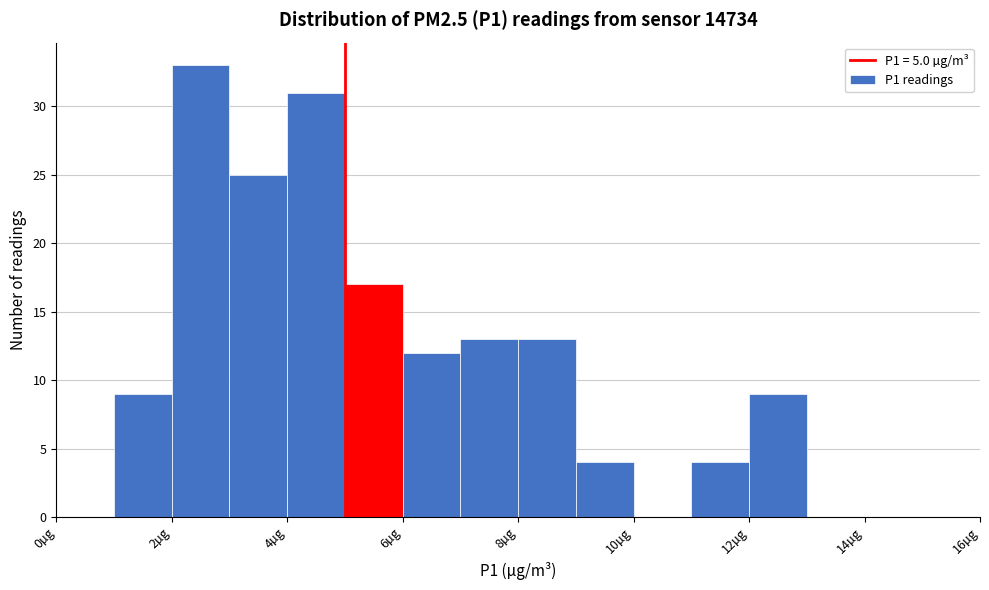

Reading left to right, transcribe this chart: for each bar, give the range it covers on the x-axis and its height. The values are not printed on the chart, so give them approximately, as read against the axis.

0 to 1: 0
1 to 2: 9
2 to 3: 33
3 to 4: 25
4 to 5: 31
5 to 6: 17
6 to 7: 12
7 to 8: 13
8 to 9: 13
9 to 10: 4
10 to 11: 0
11 to 12: 4
12 to 13: 9
13 to 14: 0
14 to 15: 0
15 to 16: 0